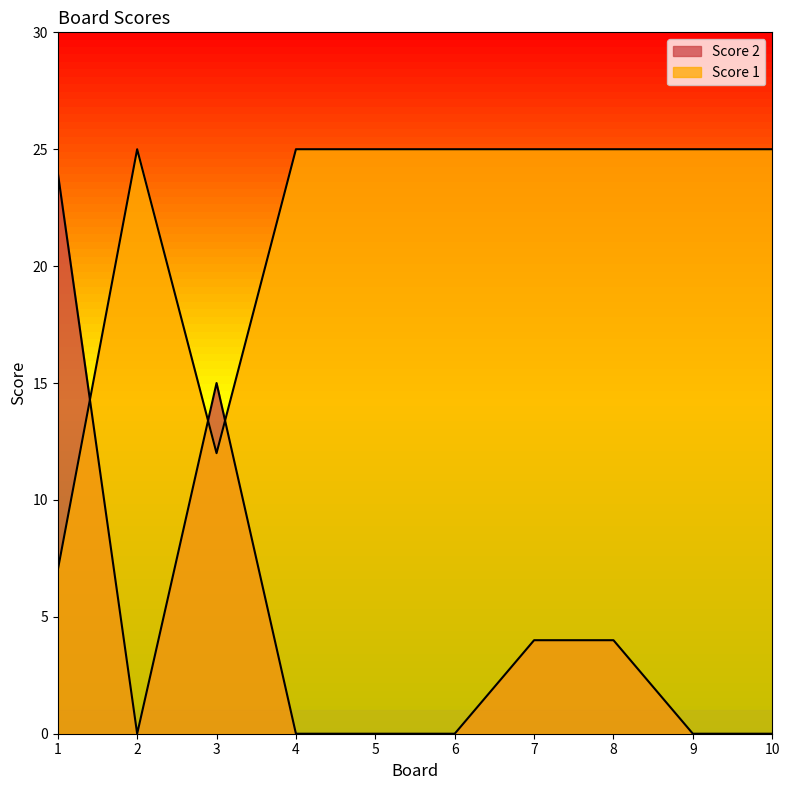

Reading left to right, extract all data points from this chart.

Score 2: 1=24	2=0	3=15	4=0	5=0	6=0	7=4	8=4	9=0	10=0
Score 1: 1=7	2=25	3=12	4=25	5=25	6=25	7=25	8=25	9=25	10=25